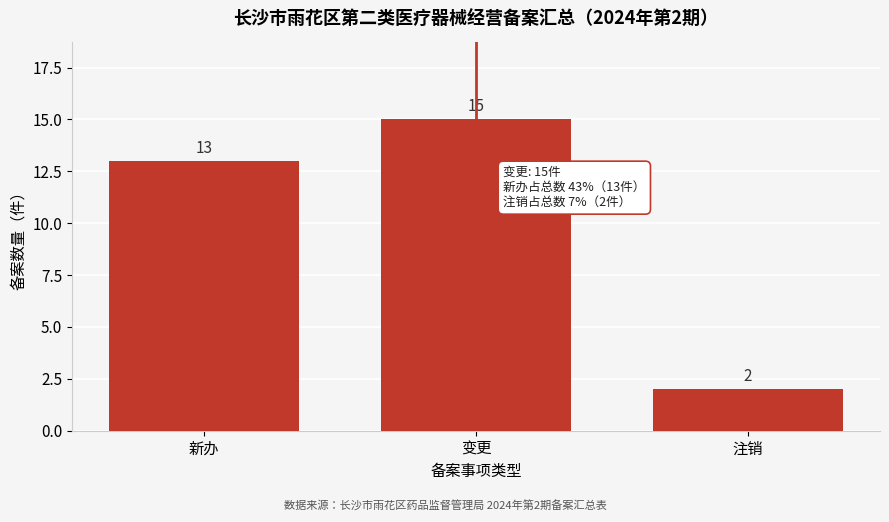

Reading left to right, what are all the values shown in this chart?

新办=13	变更=15	注销=2